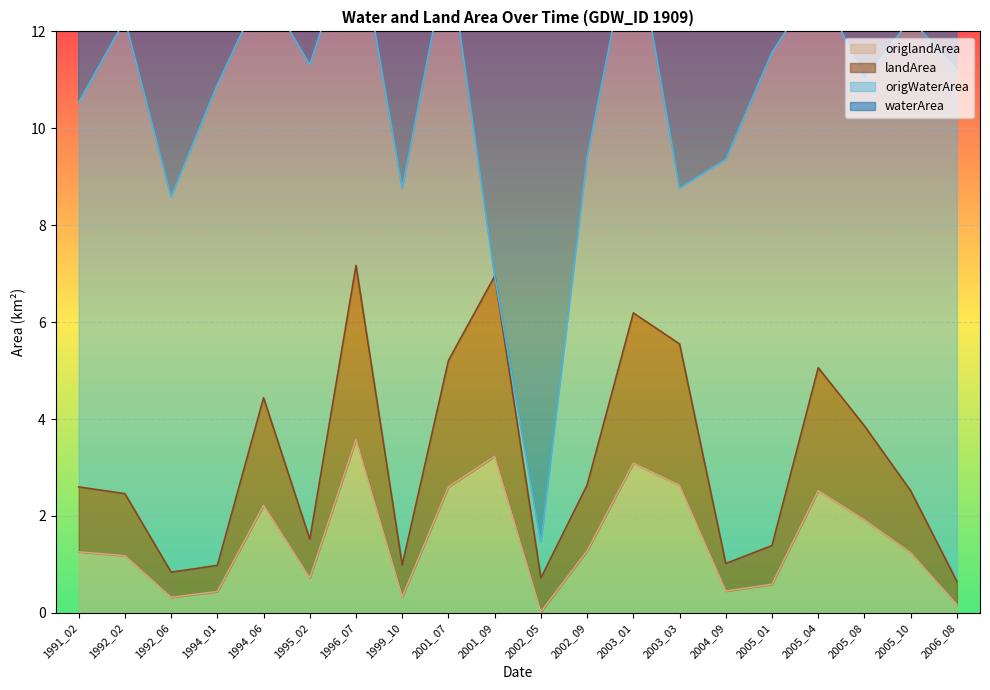

At which label does origlandArea first exceed 1?

1991_02